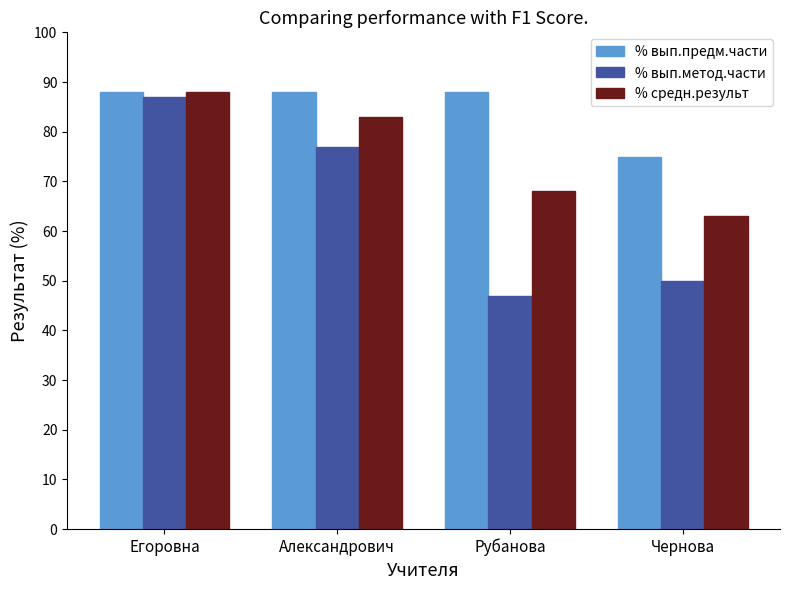

How many bars are there in each group?

3